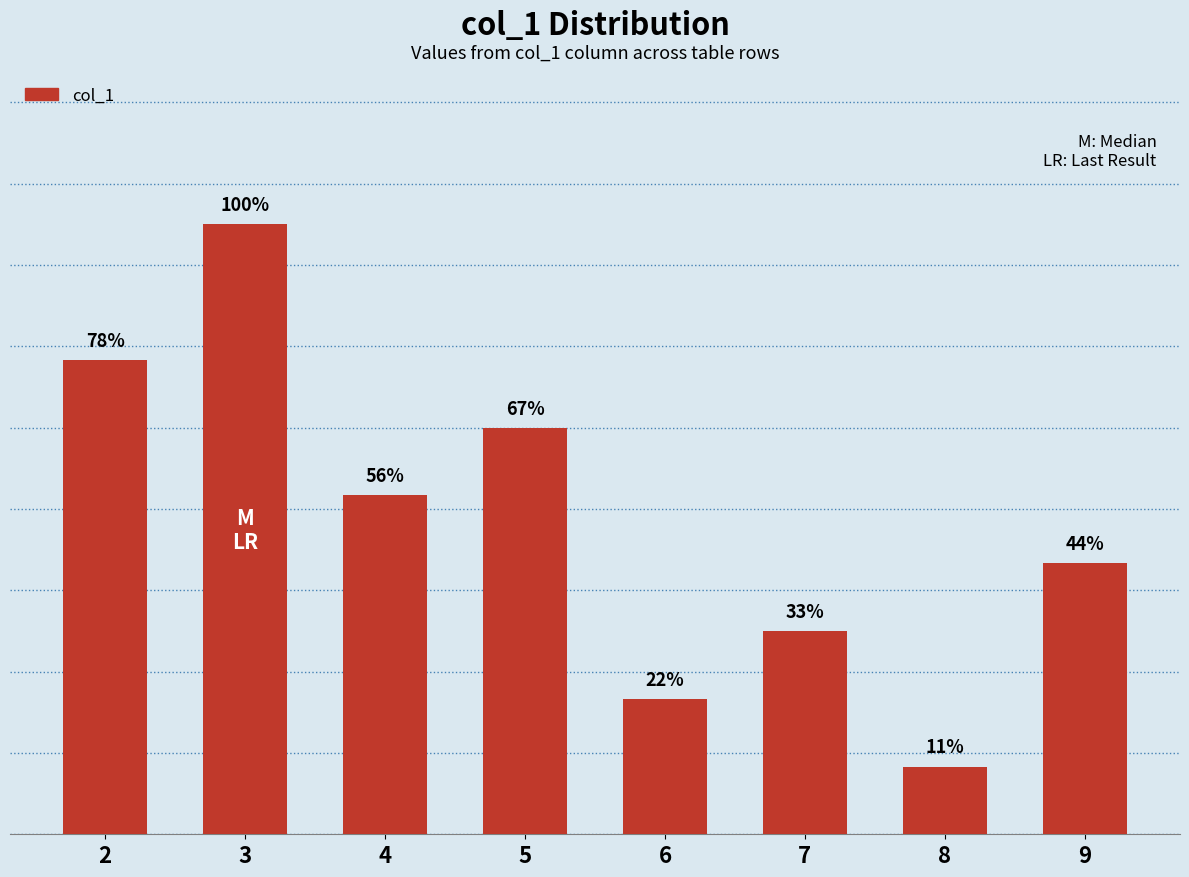

Reading left to right, extract all data points from this chart.

7	9	5	6	2	3	1	4